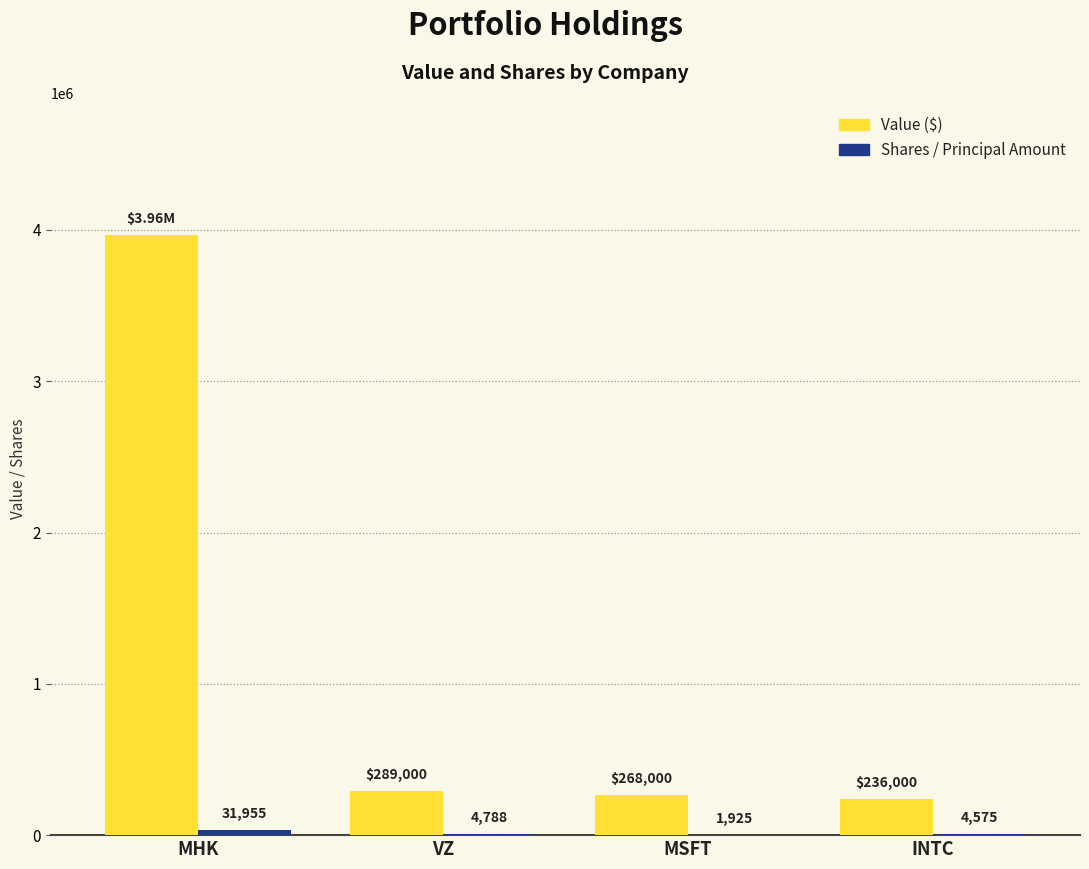

At which category is the sum across all series the highest?

MHK